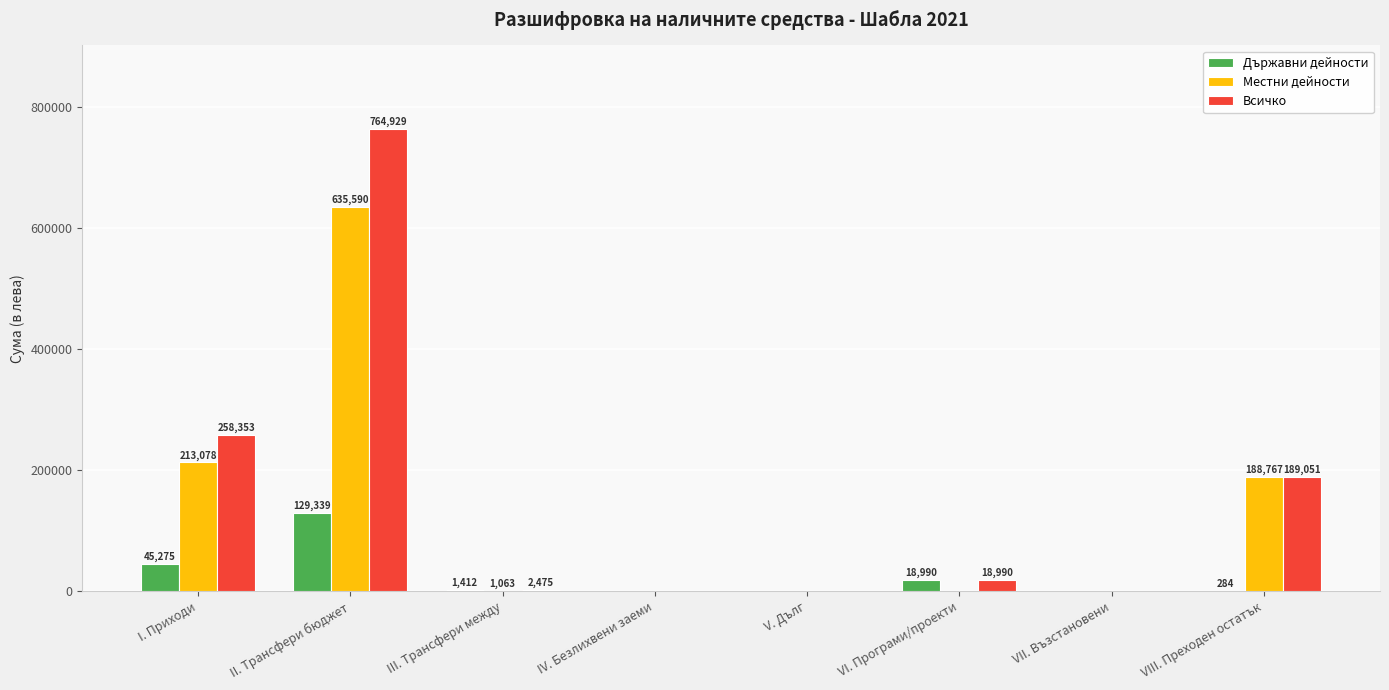

At which label does Всичко first exceed 18990?

I. Приходи